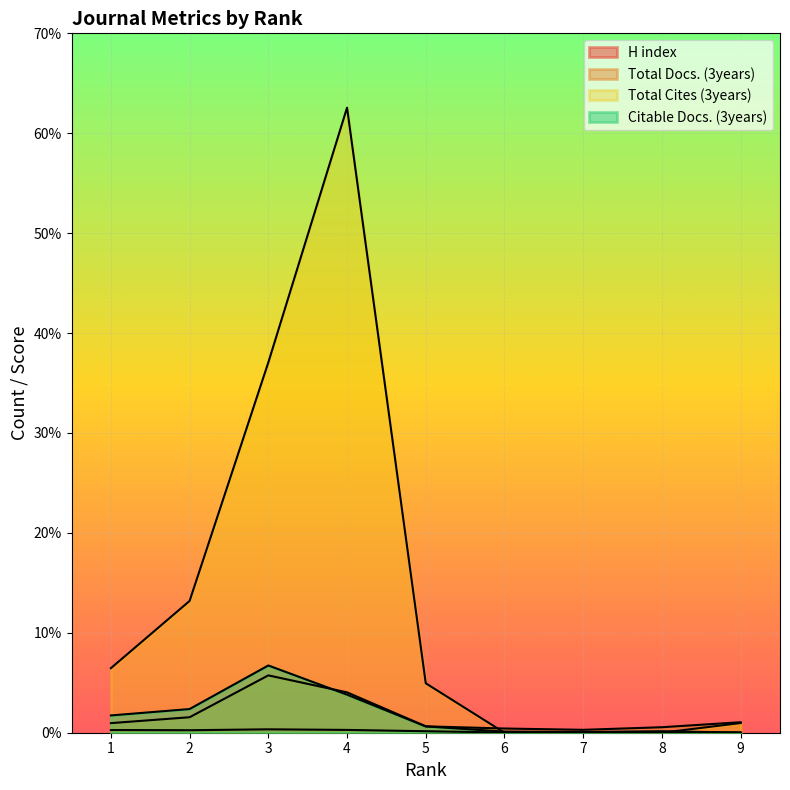

Reading right to left, list all the values displayed in this chart.

H index: 9=4	8=4	7=4	6=2	5=15	4=28	3=34	2=25	1=27
Total Docs. (3years): 9=105	8=55	7=29	6=42	5=64	4=404	3=574	2=155	1=96
Total Cites (3years): 9=97	8=0	7=0	6=0	5=495	4=6256	3=3706	2=1319	1=646
Citable Docs. (3years): 9=1	8=15	7=7	6=11	5=63	4=381	3=673	2=237	1=173